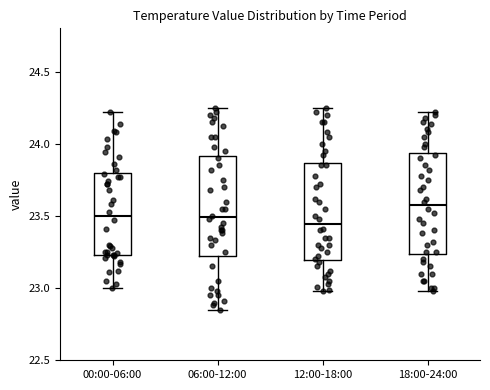

Reading left to right, read every box against the y-axis: the position of its median line, the range the box covers, and the ends of its whiskers. The values are not printed on the chart, so give them approximately, as read against the axis.

00:00-06:00: median 23.50, box 23.25 to 23.80, whiskers 23.00 to 24.20
06:00-12:00: median 23.50, box 23.25 to 23.90, whiskers 22.85 to 24.25
12:00-18:00: median 23.45, box 23.20 to 23.85, whiskers 23.00 to 24.25
18:00-24:00: median 23.60, box 23.25 to 23.95, whiskers 23.00 to 24.20